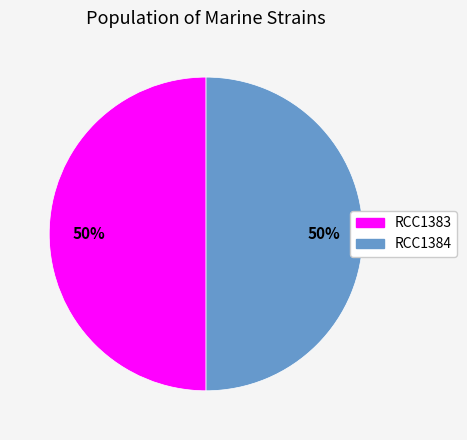

Approximately how many times larger is the value at RCC1383 compared to RCC1384?

1.0